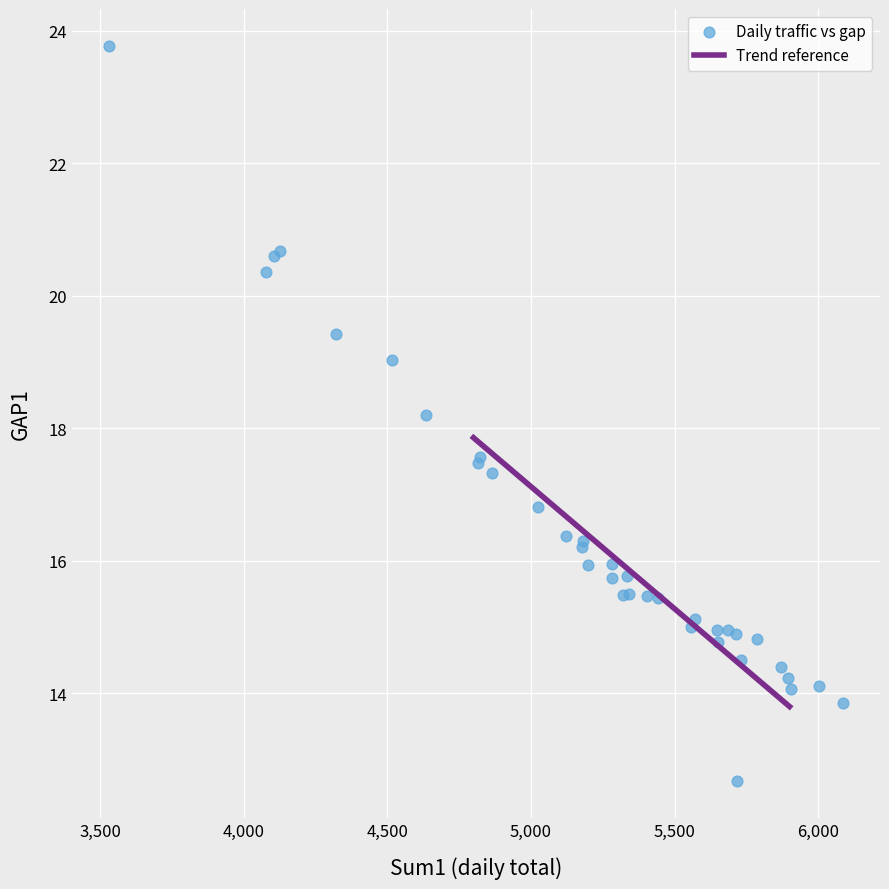

What Y value in the scatter plot is closest to 18?

18.2